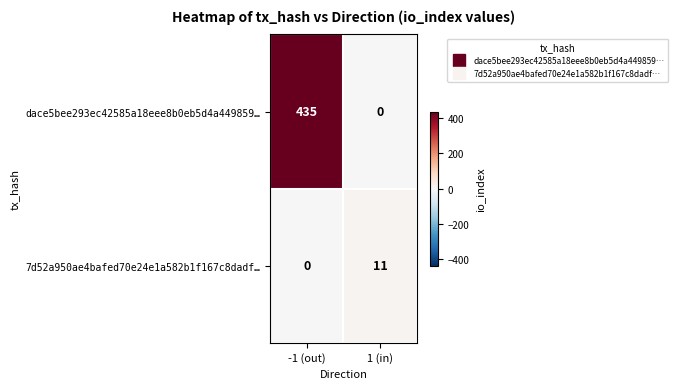

What is the sum of all dace5bee293ec42585a18eee8b0eb5d4a449859… values?

435